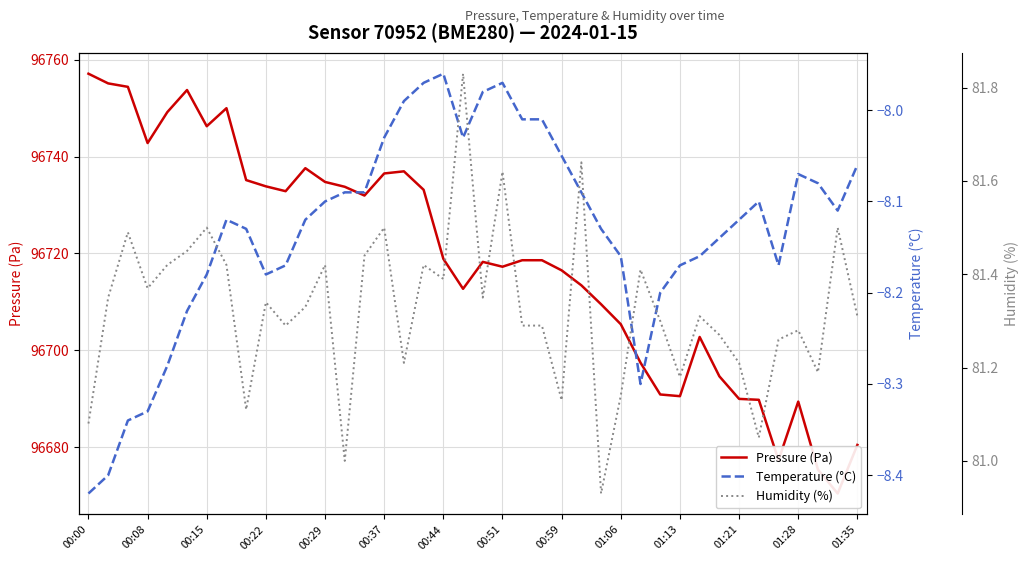

What is the sum of all Humidity (%) values?

3253.0